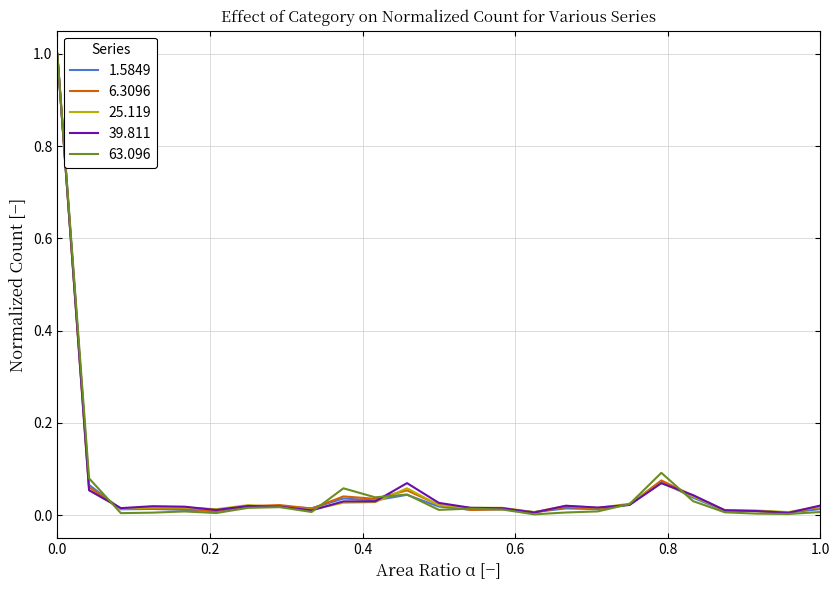

What is the maximum value shown in the chart?

1.0